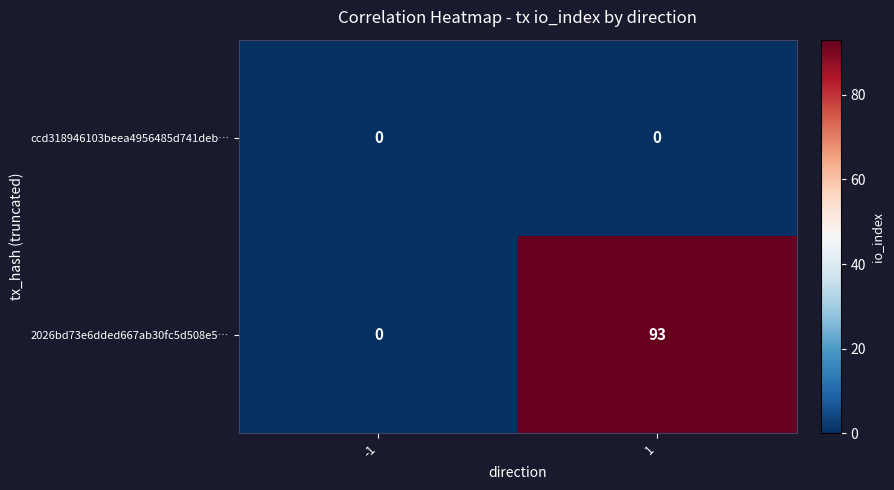

What is the greatest value displayed?

93